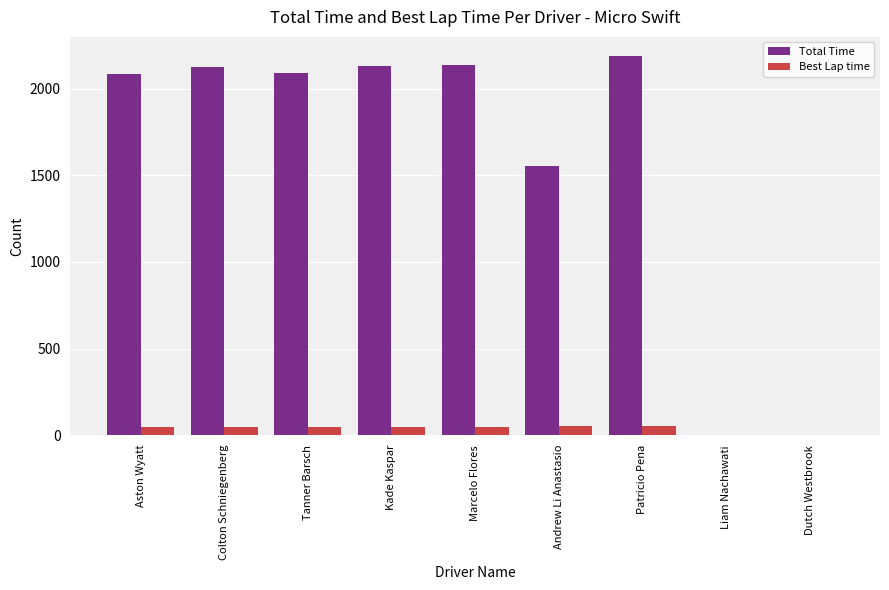

What is the approximate value of Total Time at Colton Schniegenberg?

2123.9